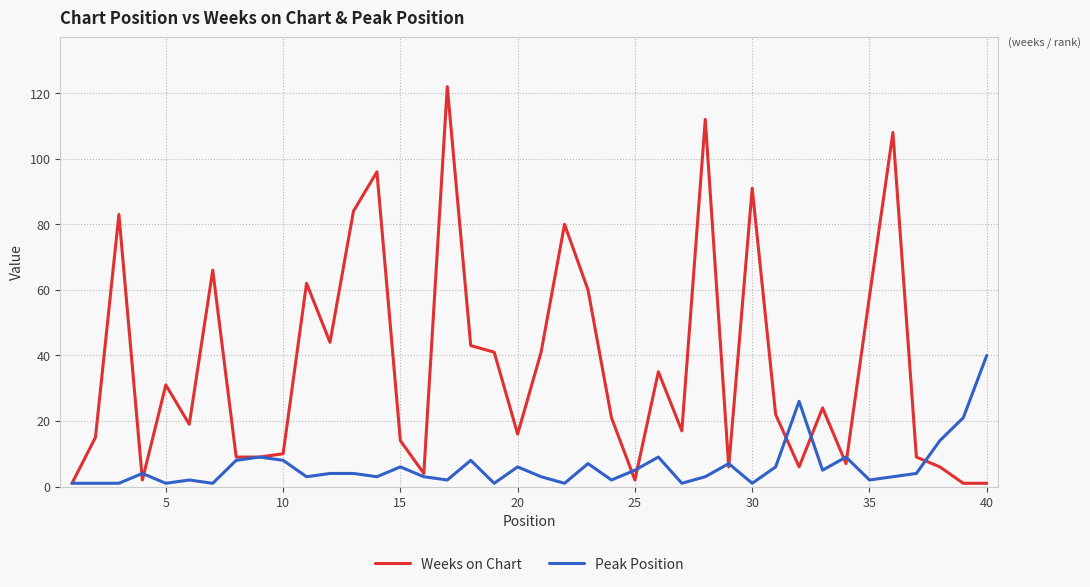

Which series has the widest spread of values?

Weeks on Chart